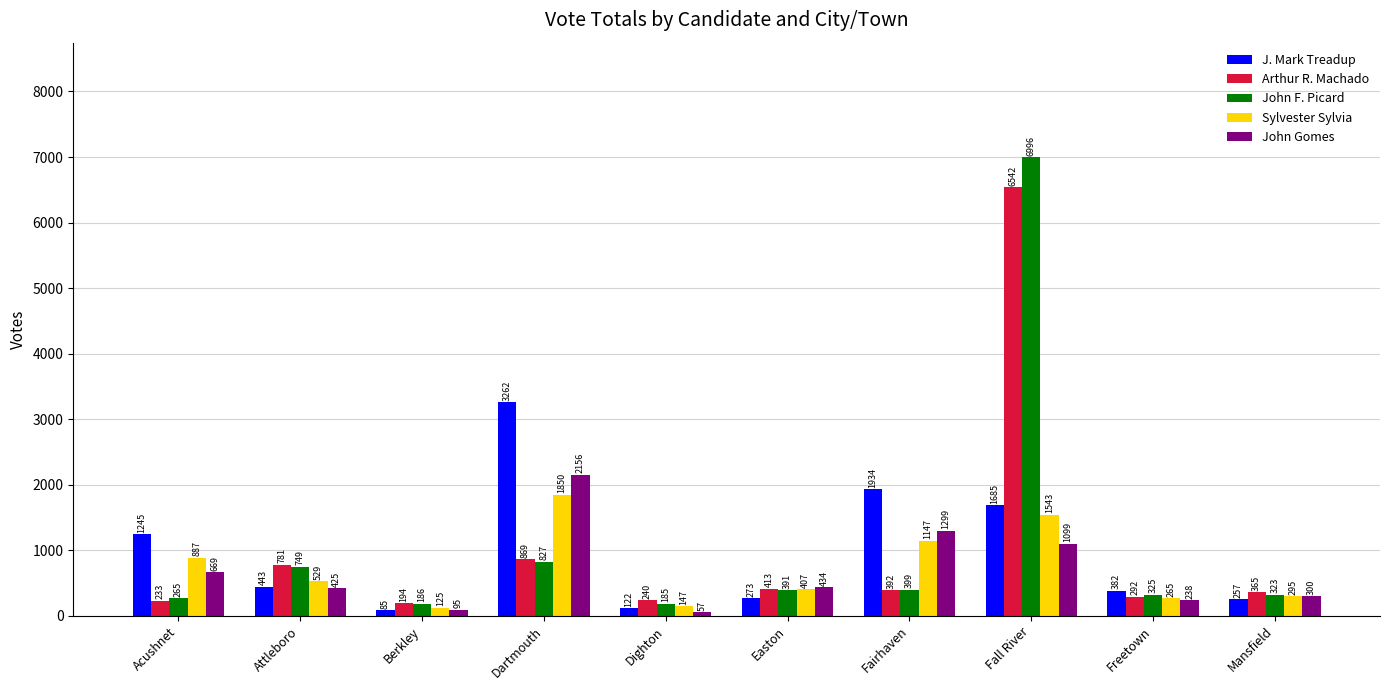

True or false: Arthur R. Machado has a value of 194 at Berkley.

True